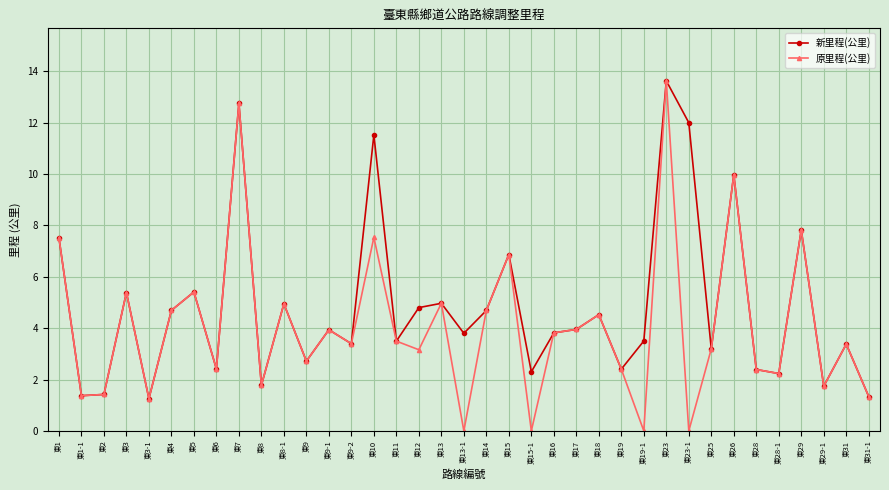

At how many categories does at least one series exceed 1?

37